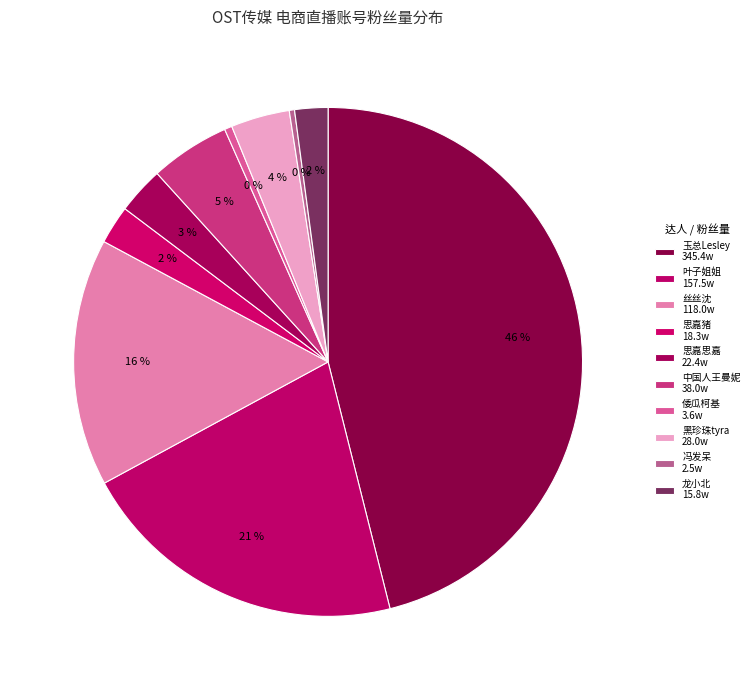

What is the change in value from 思嘉猪 to 倭瓜柯基?

-14.7